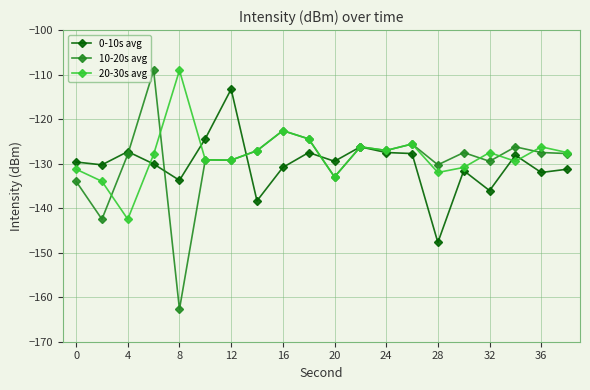

What is the value of the 0-10s avg point at the 3rd from the left?

-127.3